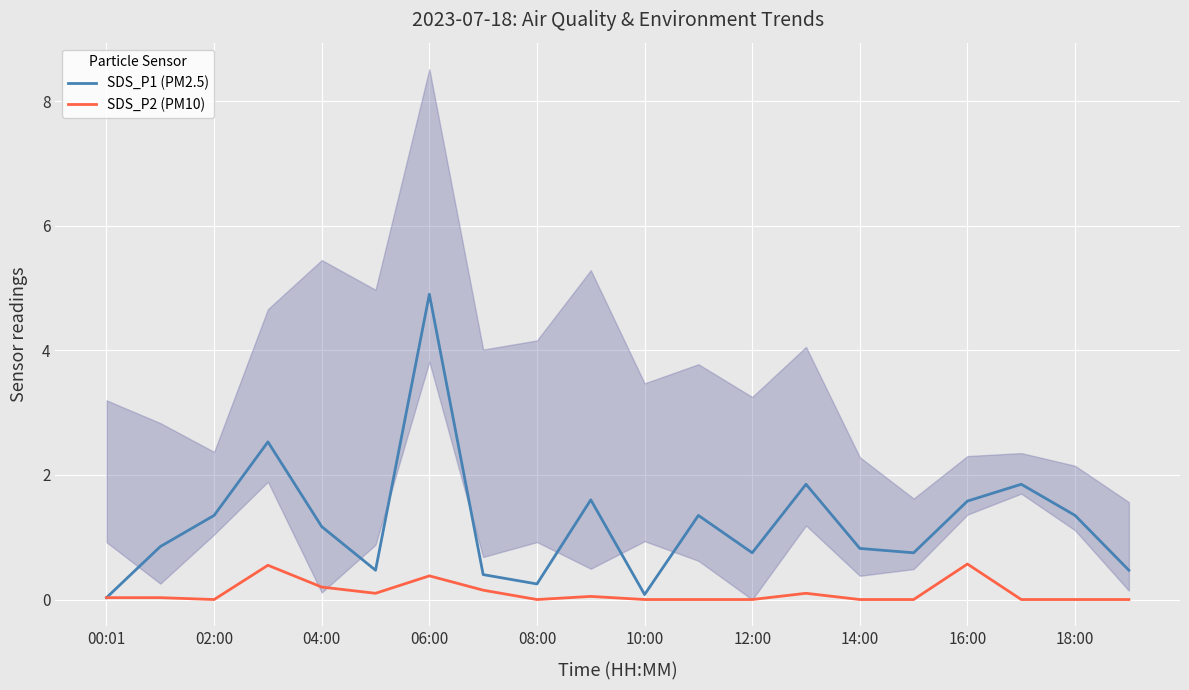

What is the difference between the maximum and second lowest values in the SDS_P1 (PM2.5) series?

4.8